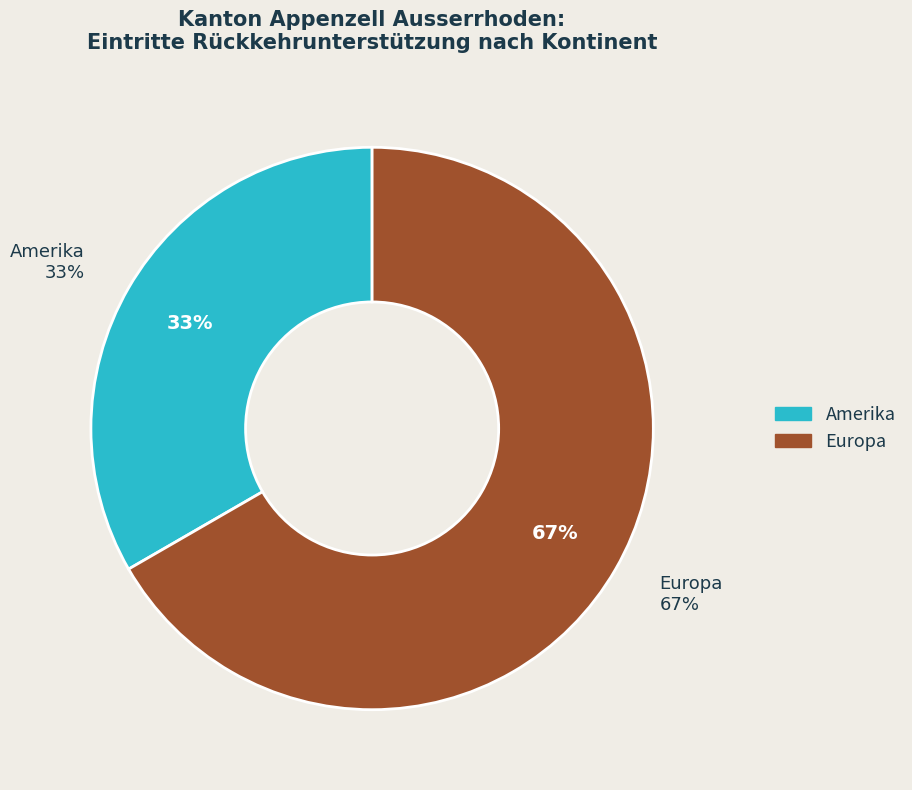

Which slice represents more than half of the pie?

Europa